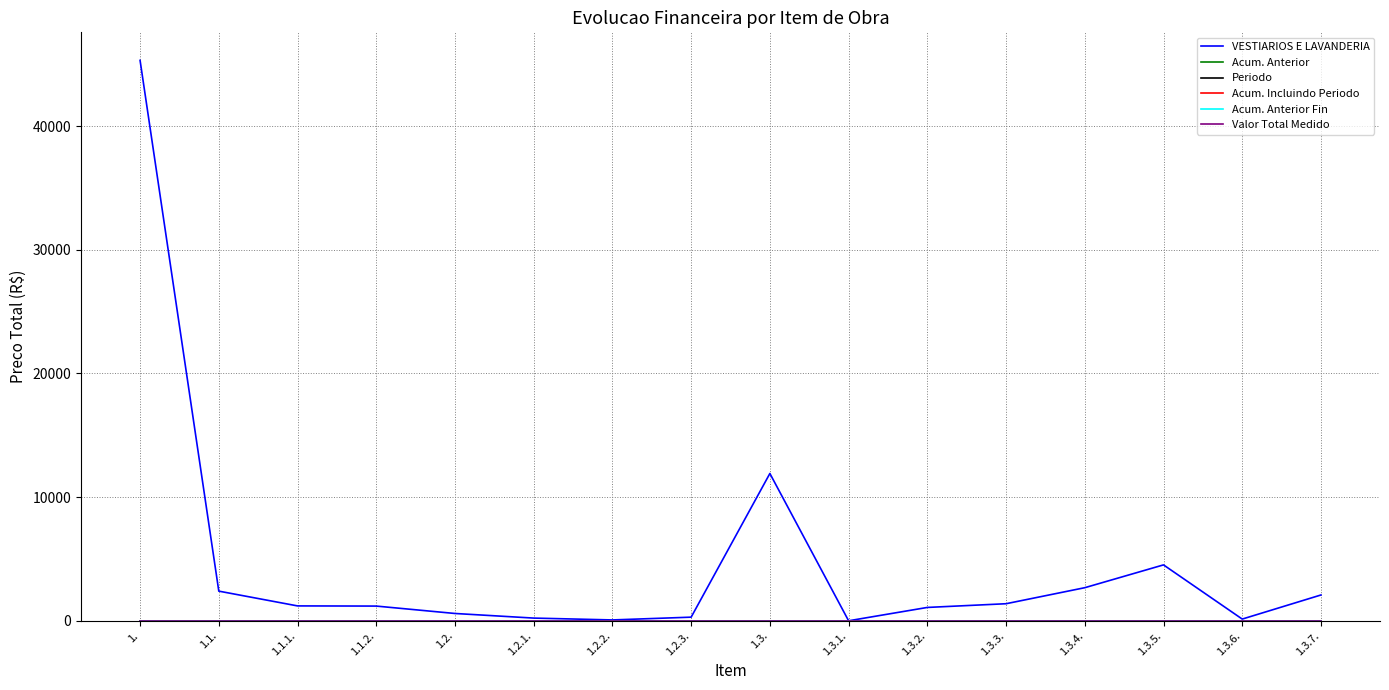

Does the chart display data point markers on the line(s)?

No